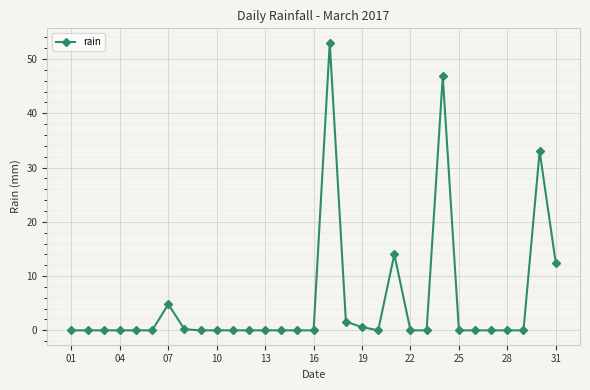

What is the maximum value shown in the chart?

53.0